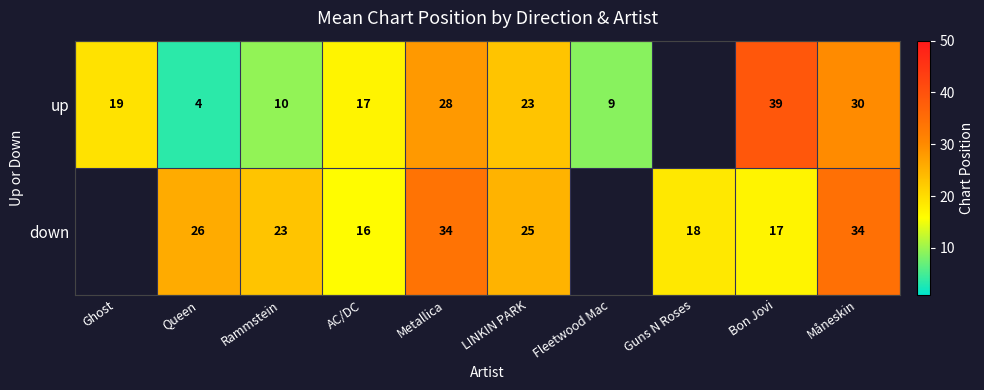

At which category is the sum across all series the highest?

Måneskin